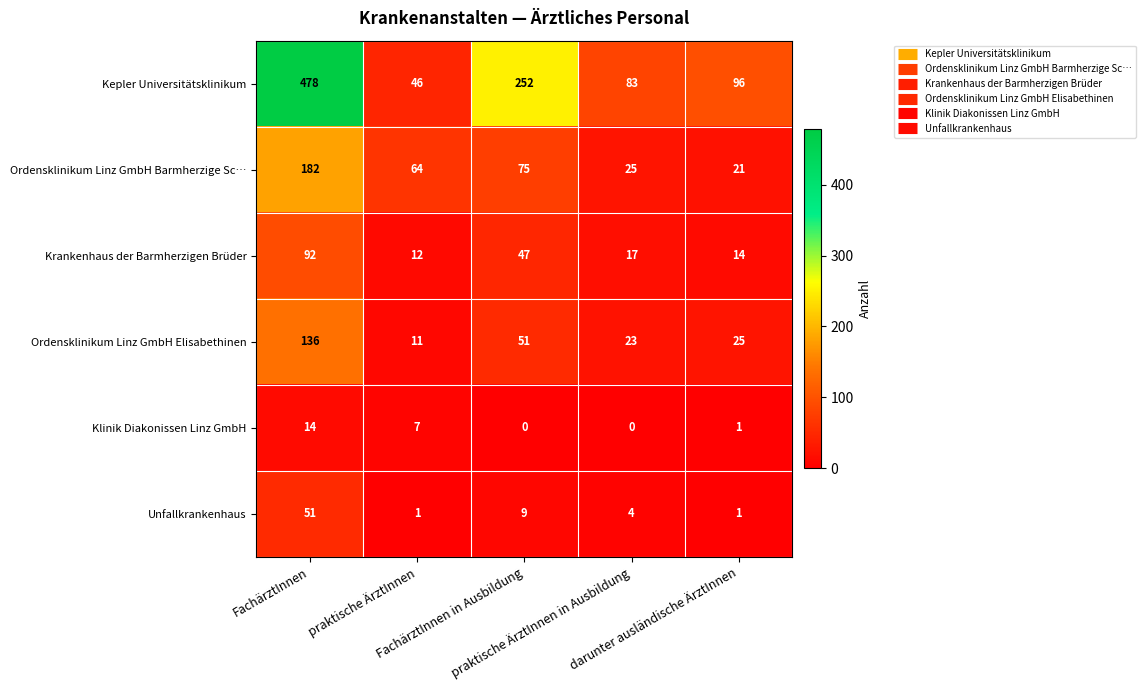

What is the greatest value displayed?

478